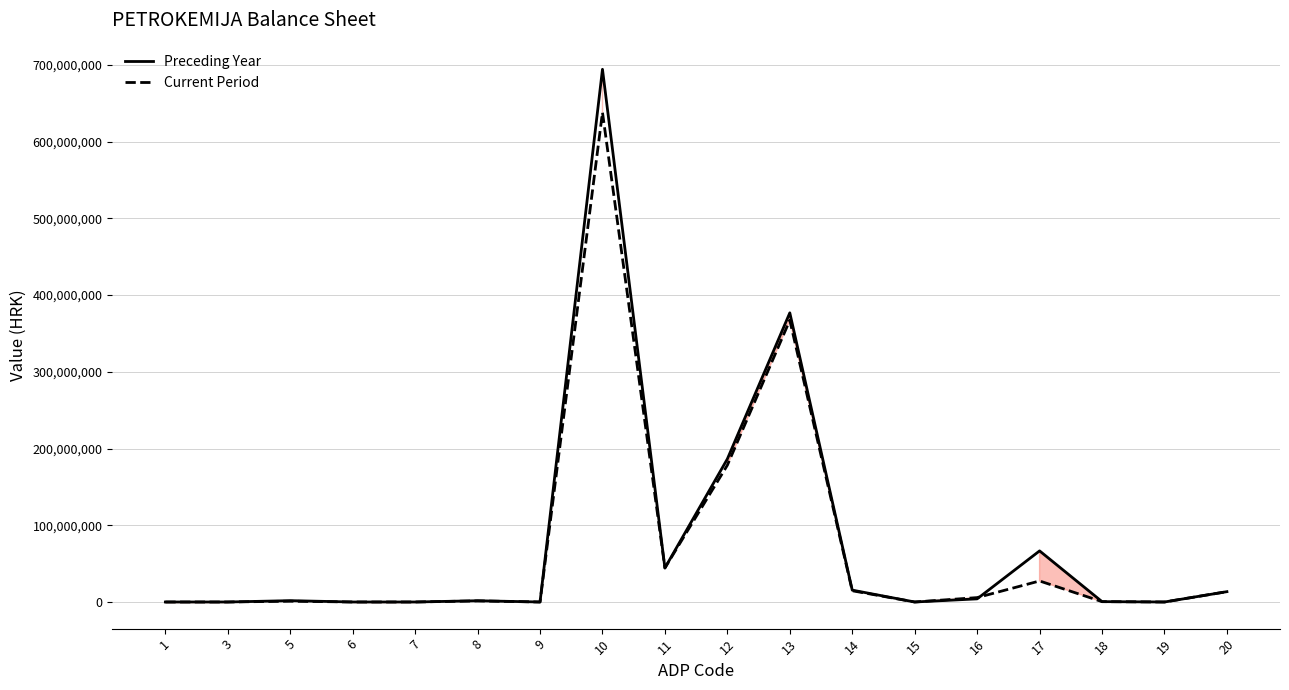

Which series ends up on top after the final intersection of Preceding Year and Current Period?

Preceding Year